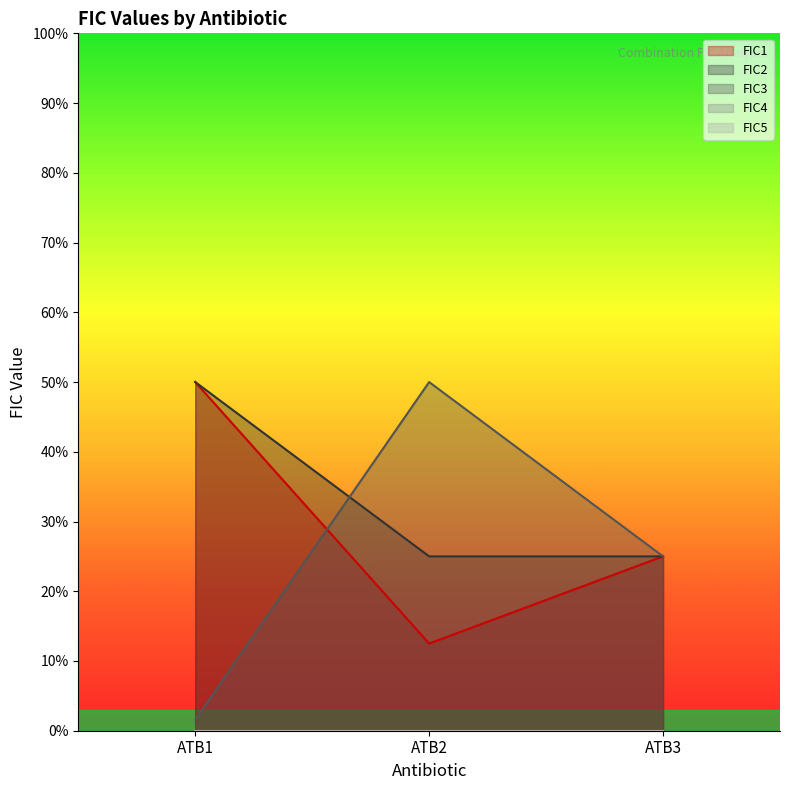

Rank the categories by FIC1 value from lowest to highest.

ATB2, ATB3, ATB1